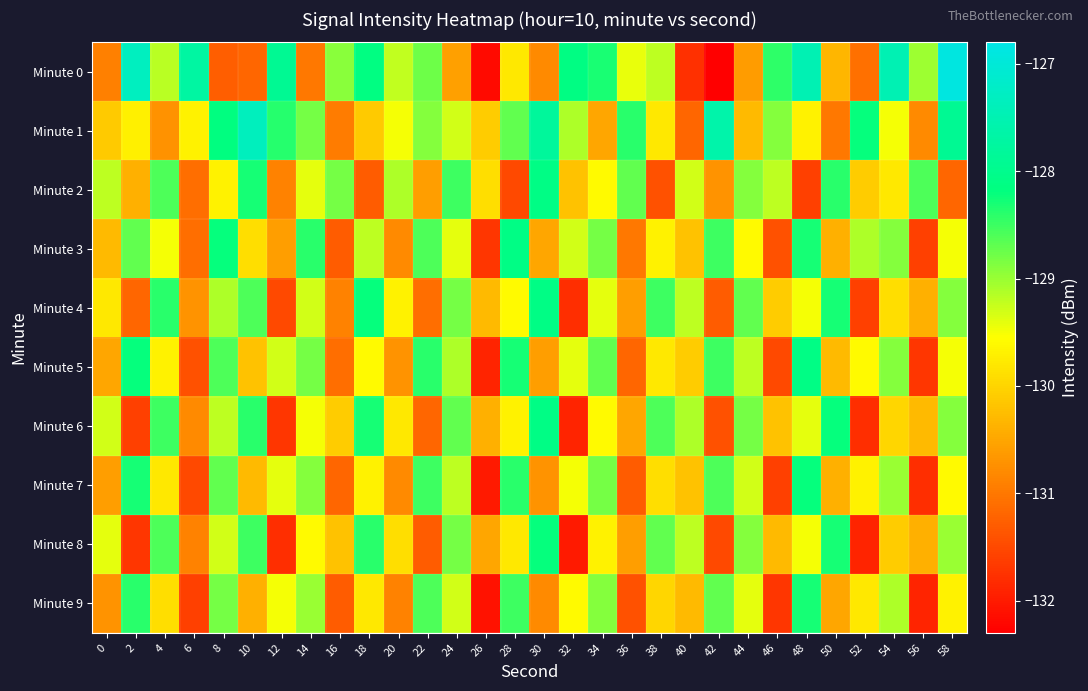

At how many categories does at least one series exceed -130?

30